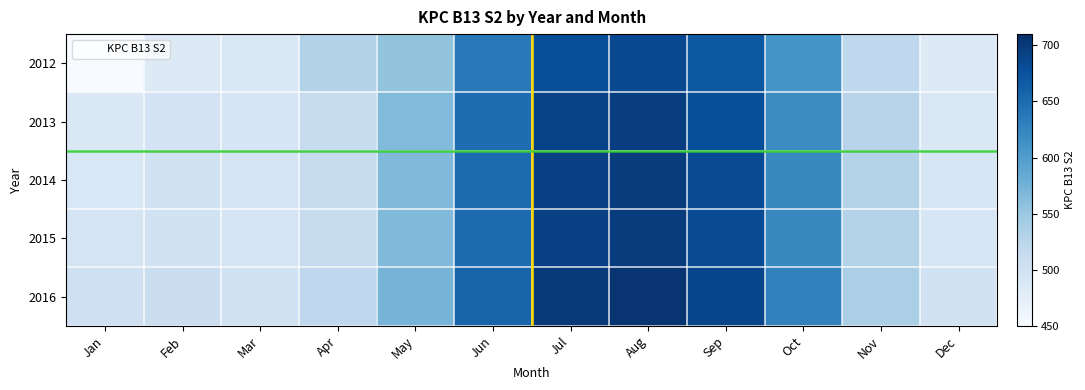

Reading left to right, what are all the values shown in this chart?

2012: Jan=450.6	Feb=483.2	Mar=488.4	Apr=530.6	May=554.5	Jun=636.0	Jul=678.6	Aug=683.8	Sep=669.6	Oct=609.7	Nov=519.6	Dec=483.2
2013: Jan=486.8	Feb=497.4	Mar=492.7	Apr=511.1	May=564.8	Jun=649.0	Jul=691.6	Aug=695.1	Sep=679.4	Oct=617.9	Nov=526.2	Dec=488.1
2014: Jan=490.0	Feb=500.1	Mar=494.9	Apr=513.2	May=566.6	Jun=650.5	Jul=692.8	Aug=696.9	Sep=681.7	Oct=620.8	Nov=529.8	Dec=492.4
2015: Jan=495.0	Feb=500.1	Mar=494.9	Apr=513.2	May=566.6	Jun=650.5	Jul=692.8	Aug=696.9	Sep=681.7	Oct=620.8	Nov=529.8	Dec=492.4
2016: Jan=503.5	Feb=508.2	Mar=501.1	Apr=519.9	May=572.3	Jun=658.1	Jul=700.5	Aug=704.3	Sep=689.5	Oct=628.2	Nov=537.1	Dec=499.5